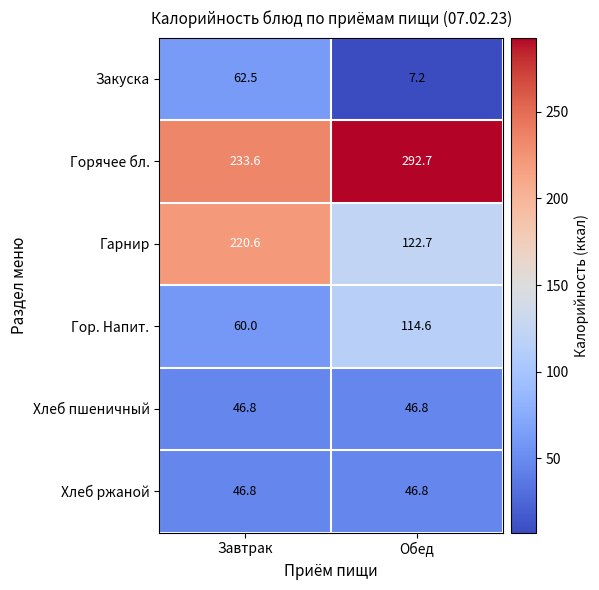

What is the approximate value of Хлеб пшеничный at Завтрак?

46.8